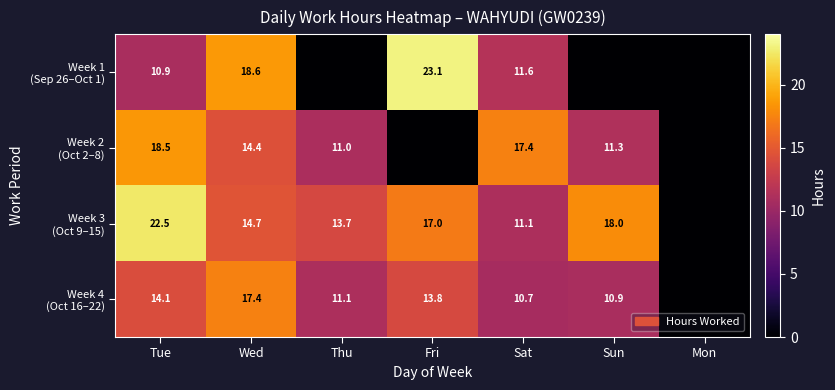

Which category has the lowest value in the Week 1 (Sep 26–Oct 1) series?

Thu